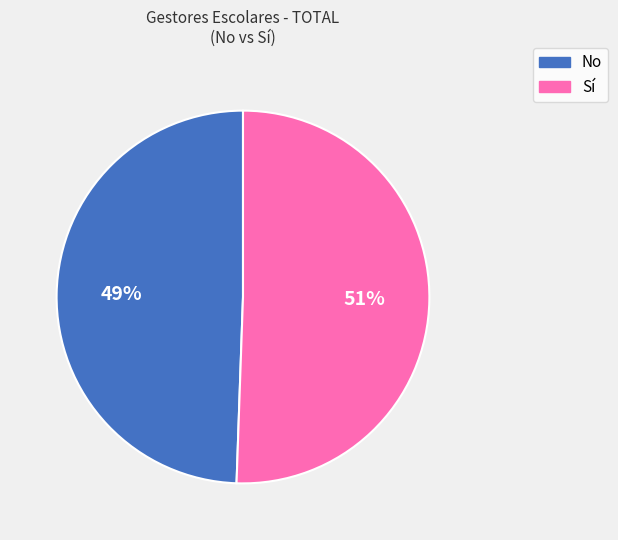

Does Sí account for over 50% of the chart?

Yes